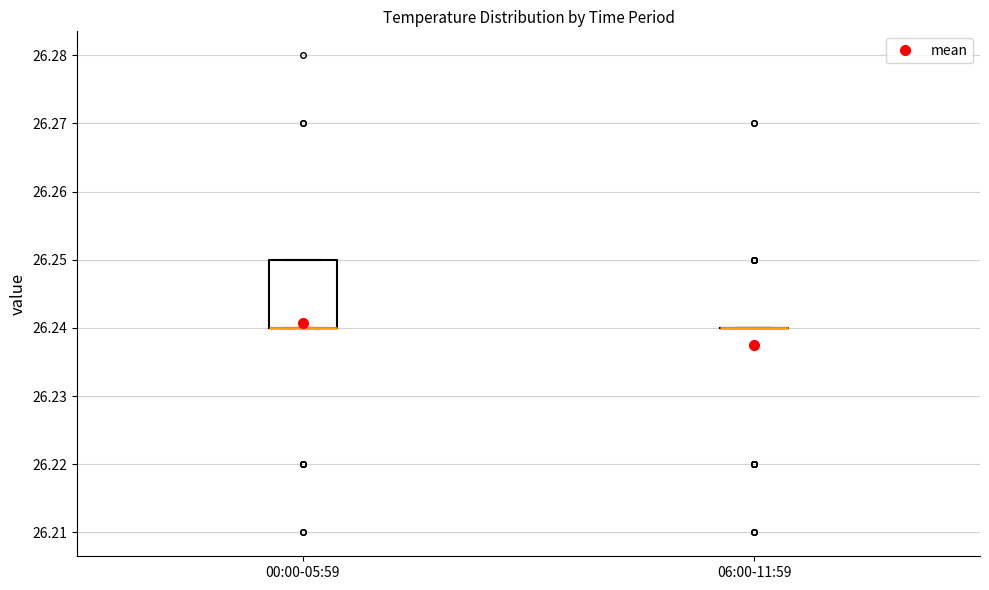

Where is the upper edge of the box for 00:00-05:59 on the y-axis? The values are not printed on the chart, so give them approximately, as read against the axis.

26.25